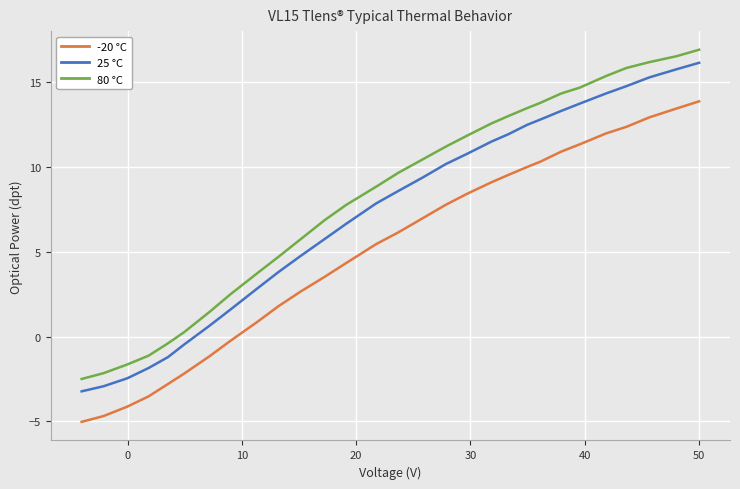

Which series has the largest total across all categories?

80 °C